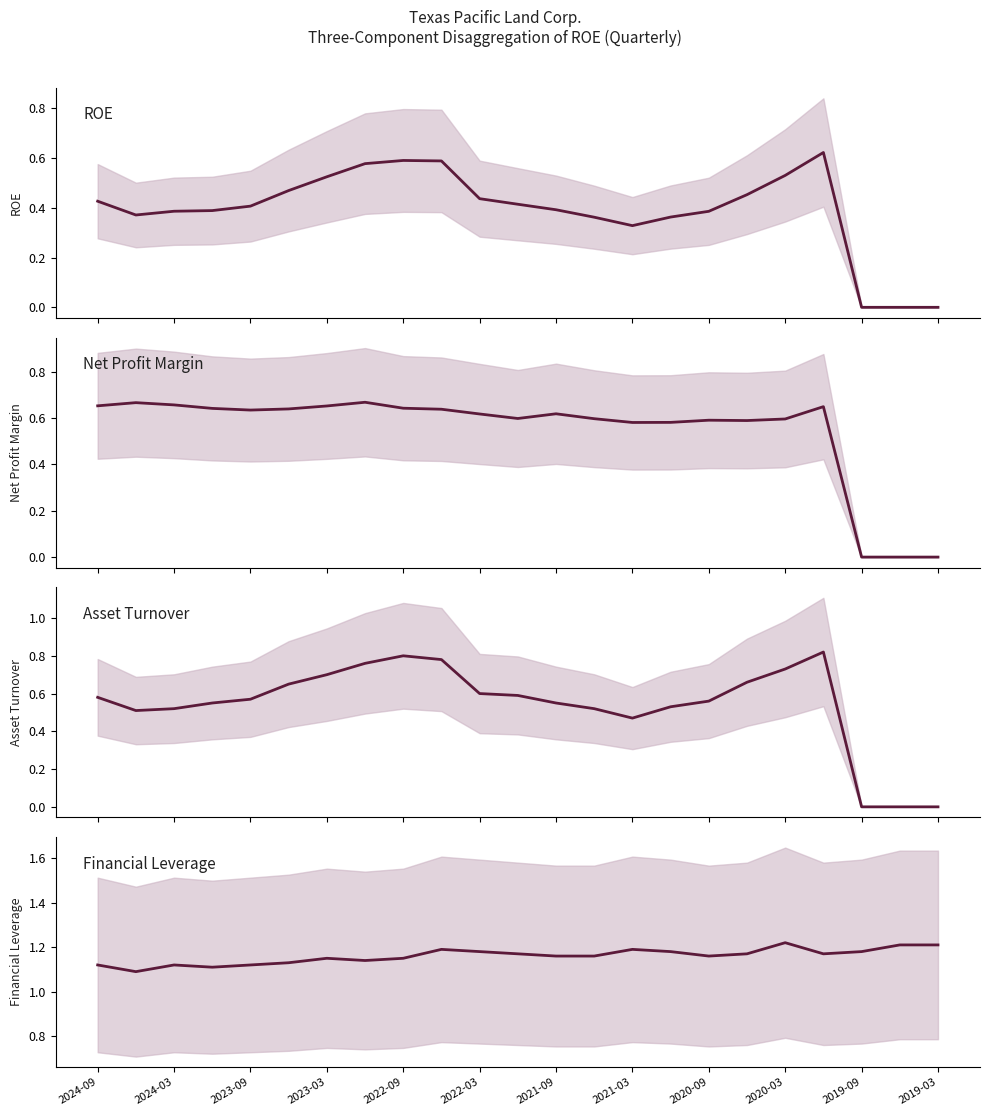

Between 2022-09 and 19, which series saw the biggest shift?

Asset Turnover